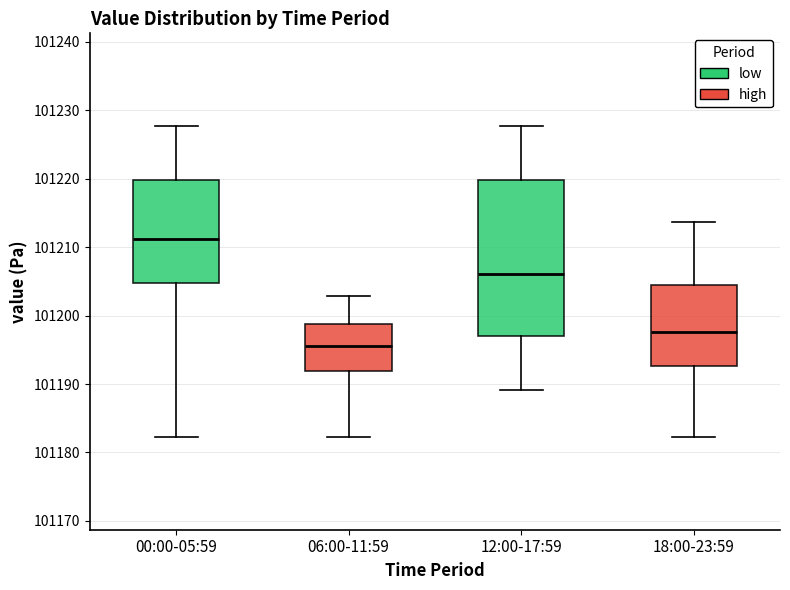

Reading left to right, transcribe this box plot: for each box, give where its median line is, the range the box spans, and where its two whiskers end, as read against the y-axis. The values are not printed on the chart, so give them approximately, as read against the axis.

00:00-05:59: median 101211, box 101205 to 101220, whiskers 101182 to 101228
06:00-11:59: median 101196, box 101192 to 101199, whiskers 101182 to 101203
12:00-17:59: median 101206, box 101197 to 101220, whiskers 101189 to 101228
18:00-23:59: median 101198, box 101193 to 101204, whiskers 101182 to 101214